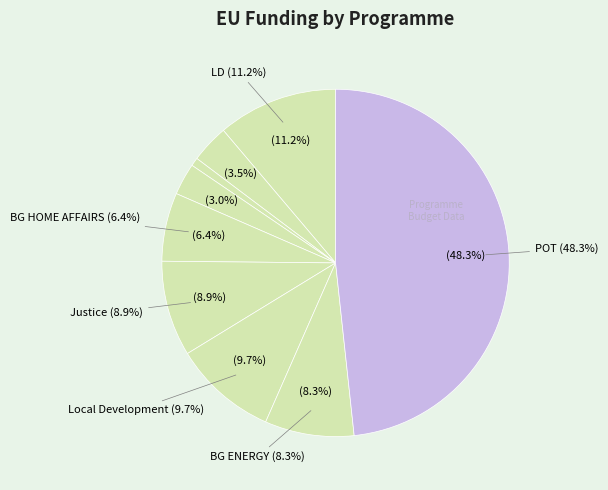

Is there a majority slice in this chart?

No